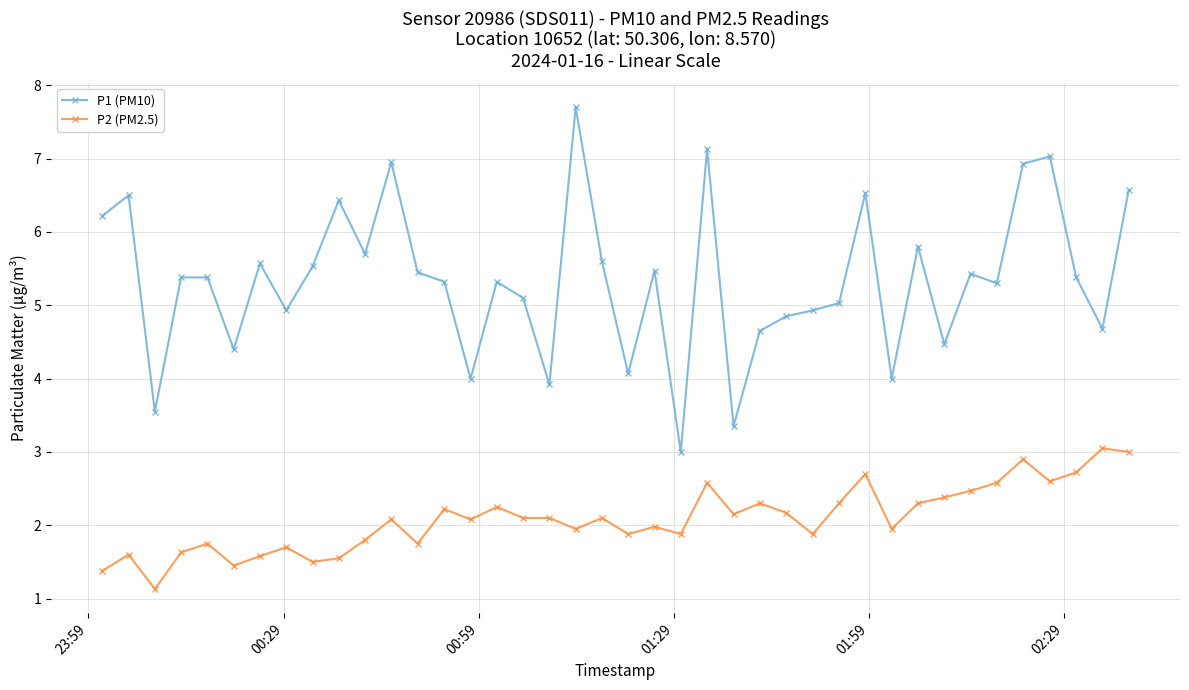

What is the minimum value for P2 (PM2.5)?

1.1